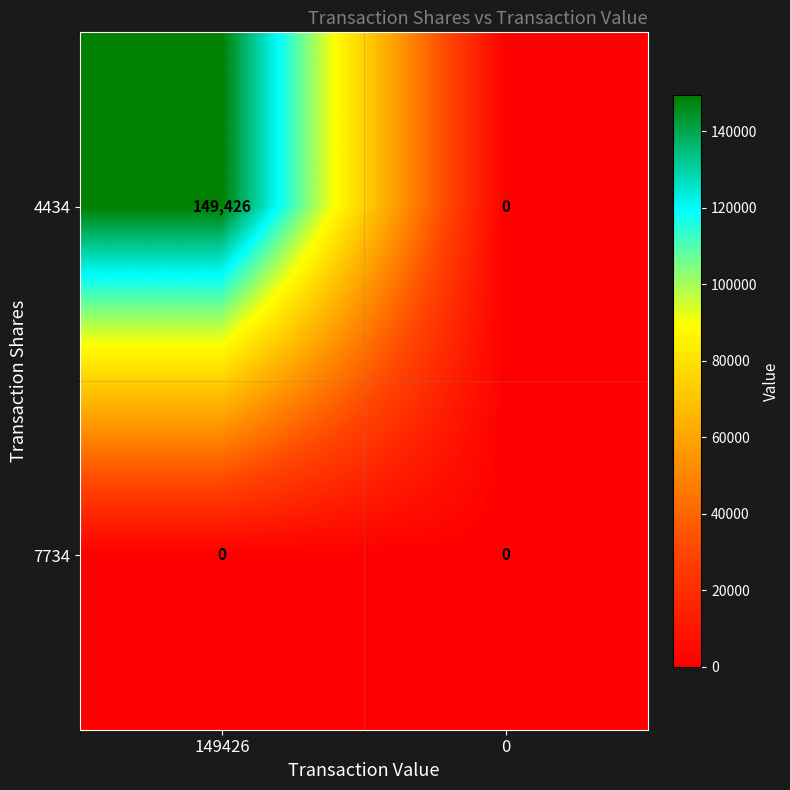

At which category is the sum across all series the highest?

149426